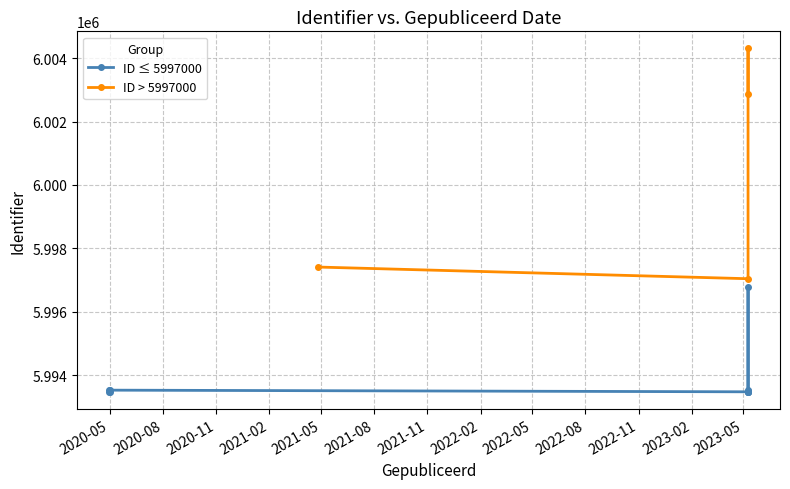

Rank the categories by value from lowest to highest.

2023-05-09, 2023-05-09, 2023-05-09, 2023-05-09, 2020-04-30, 2020-05-01, 2023-05-09, 2020-04-30, 2023-05-09, 2020-05-01, 2023-05-09, 2023-05-09, 2021-04-26, 2023-05-09, 2023-05-09